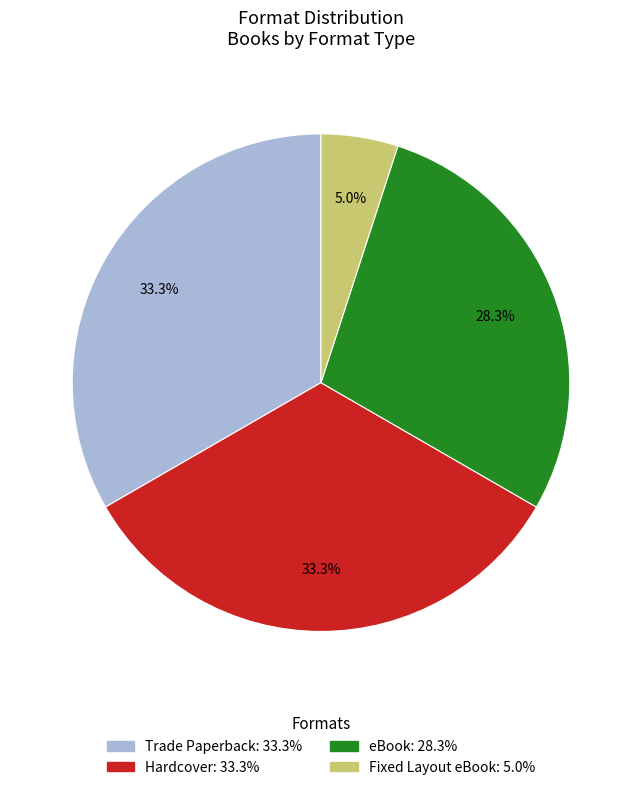

How many slices are in this pie chart?

4